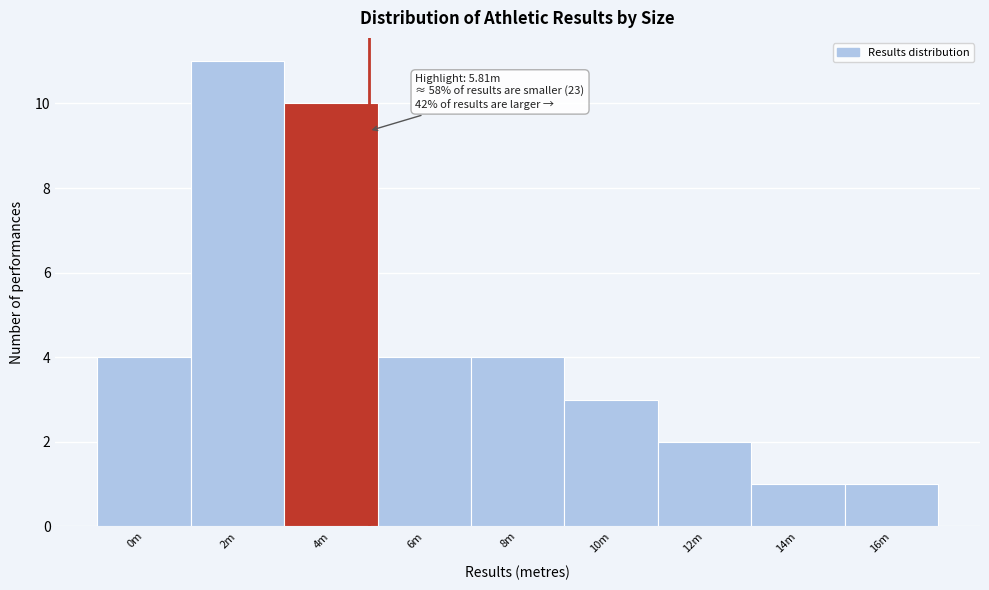

Reading left to right, list all the values displayed in this chart.

4	11	10	4	4	3	2	1	1